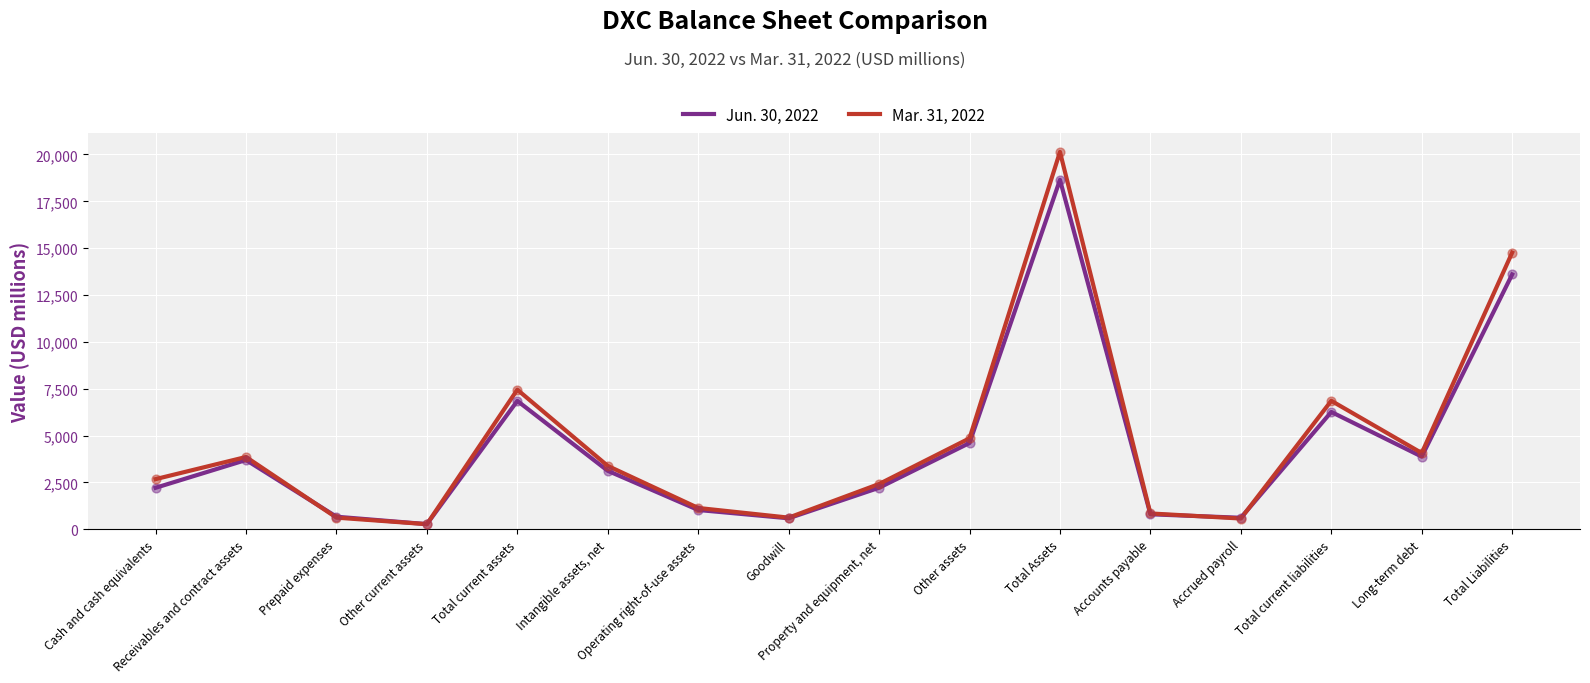

Which series has the widest spread of values?

Mar. 31, 2022